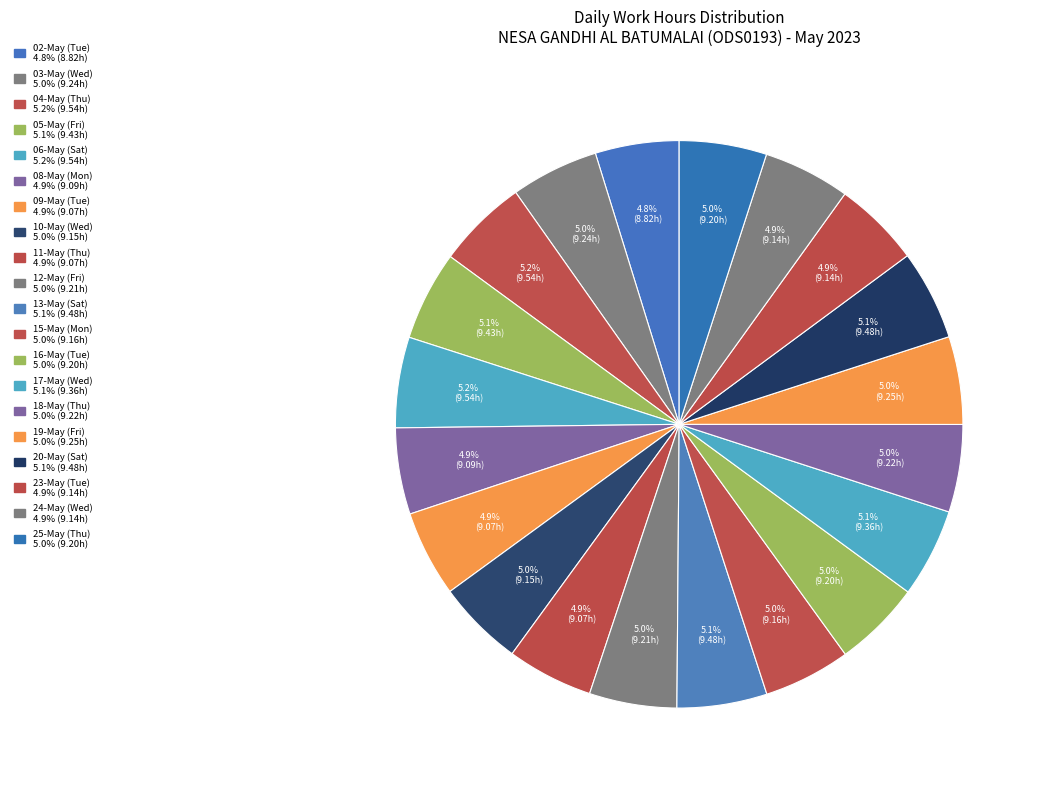

Is it true that 17-May (Wed) is 5% of the pie?

True